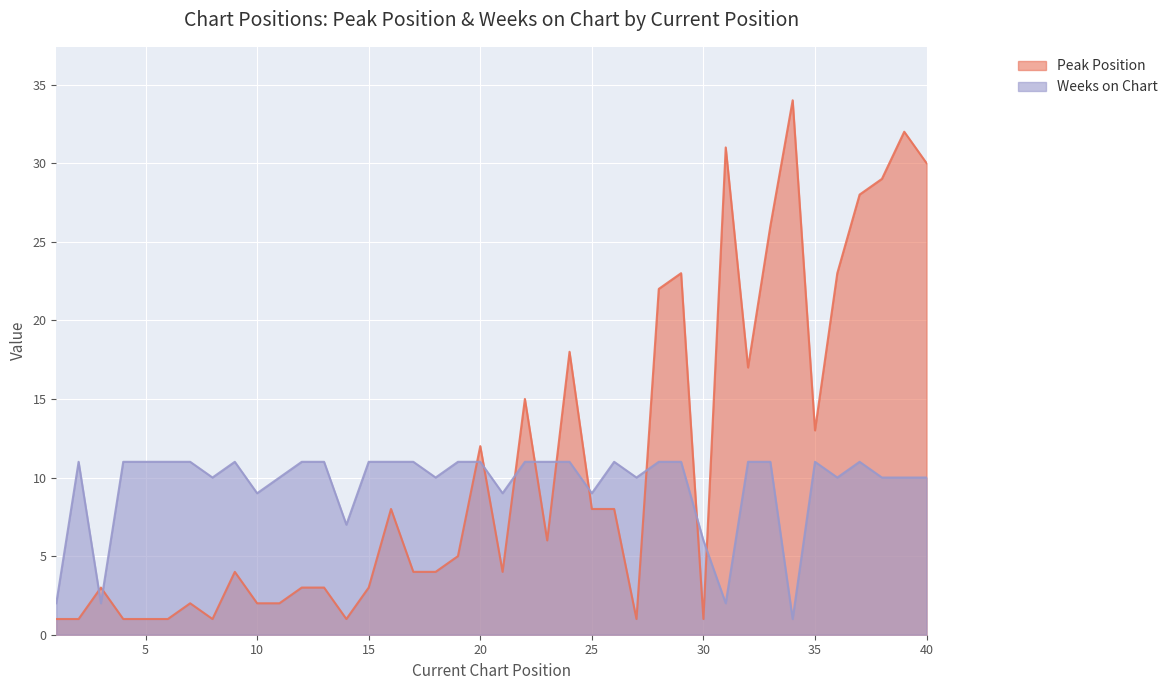

What is the difference between the highest and lowest values at 14?

6